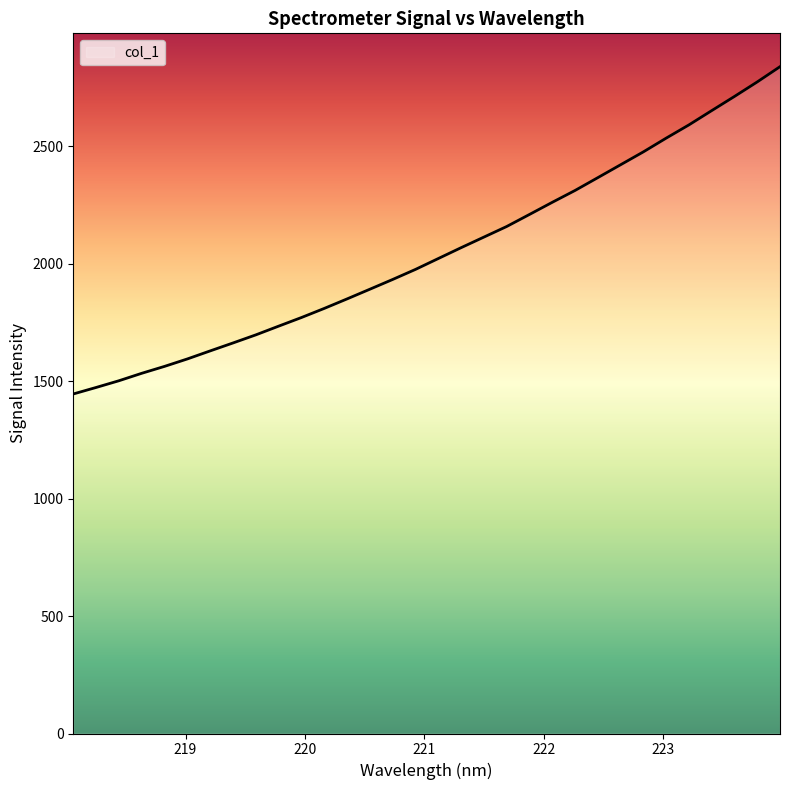

How many categories are shown in the chart?

32